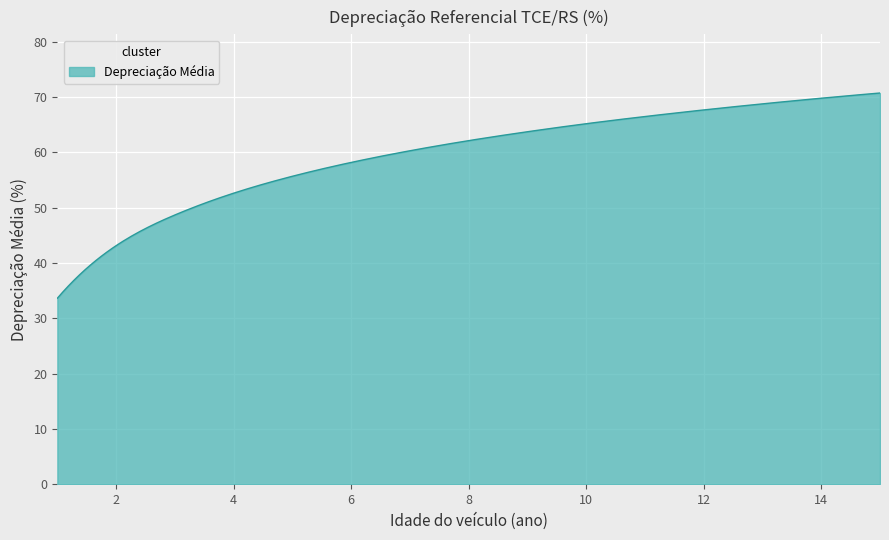

What is the difference between the maximum and minimum values?

37.1